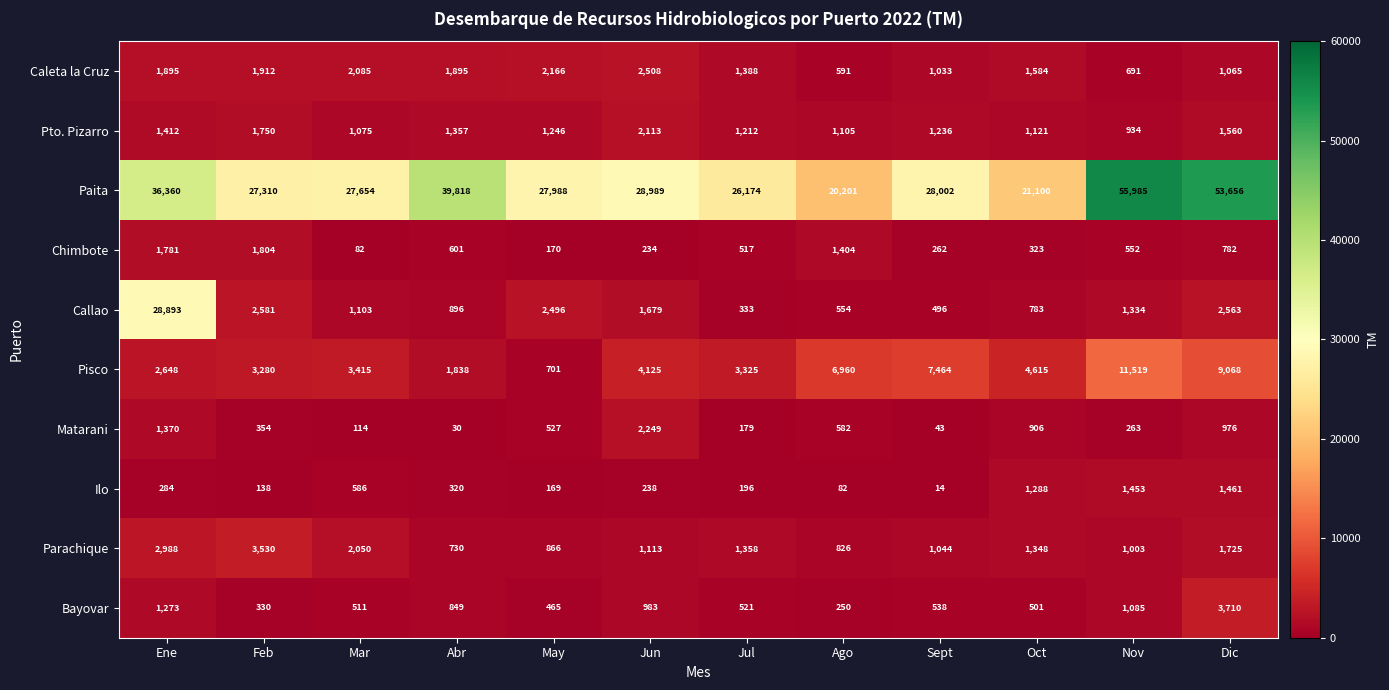

Which series has the widest spread of values?

Paita